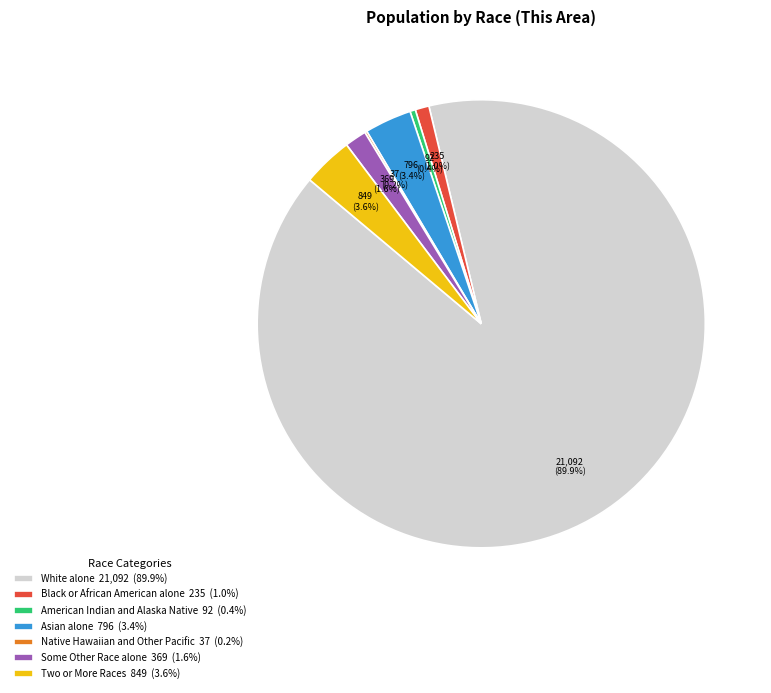

The Some Other Race alone slice represents 11% of the pie. True or false?

False